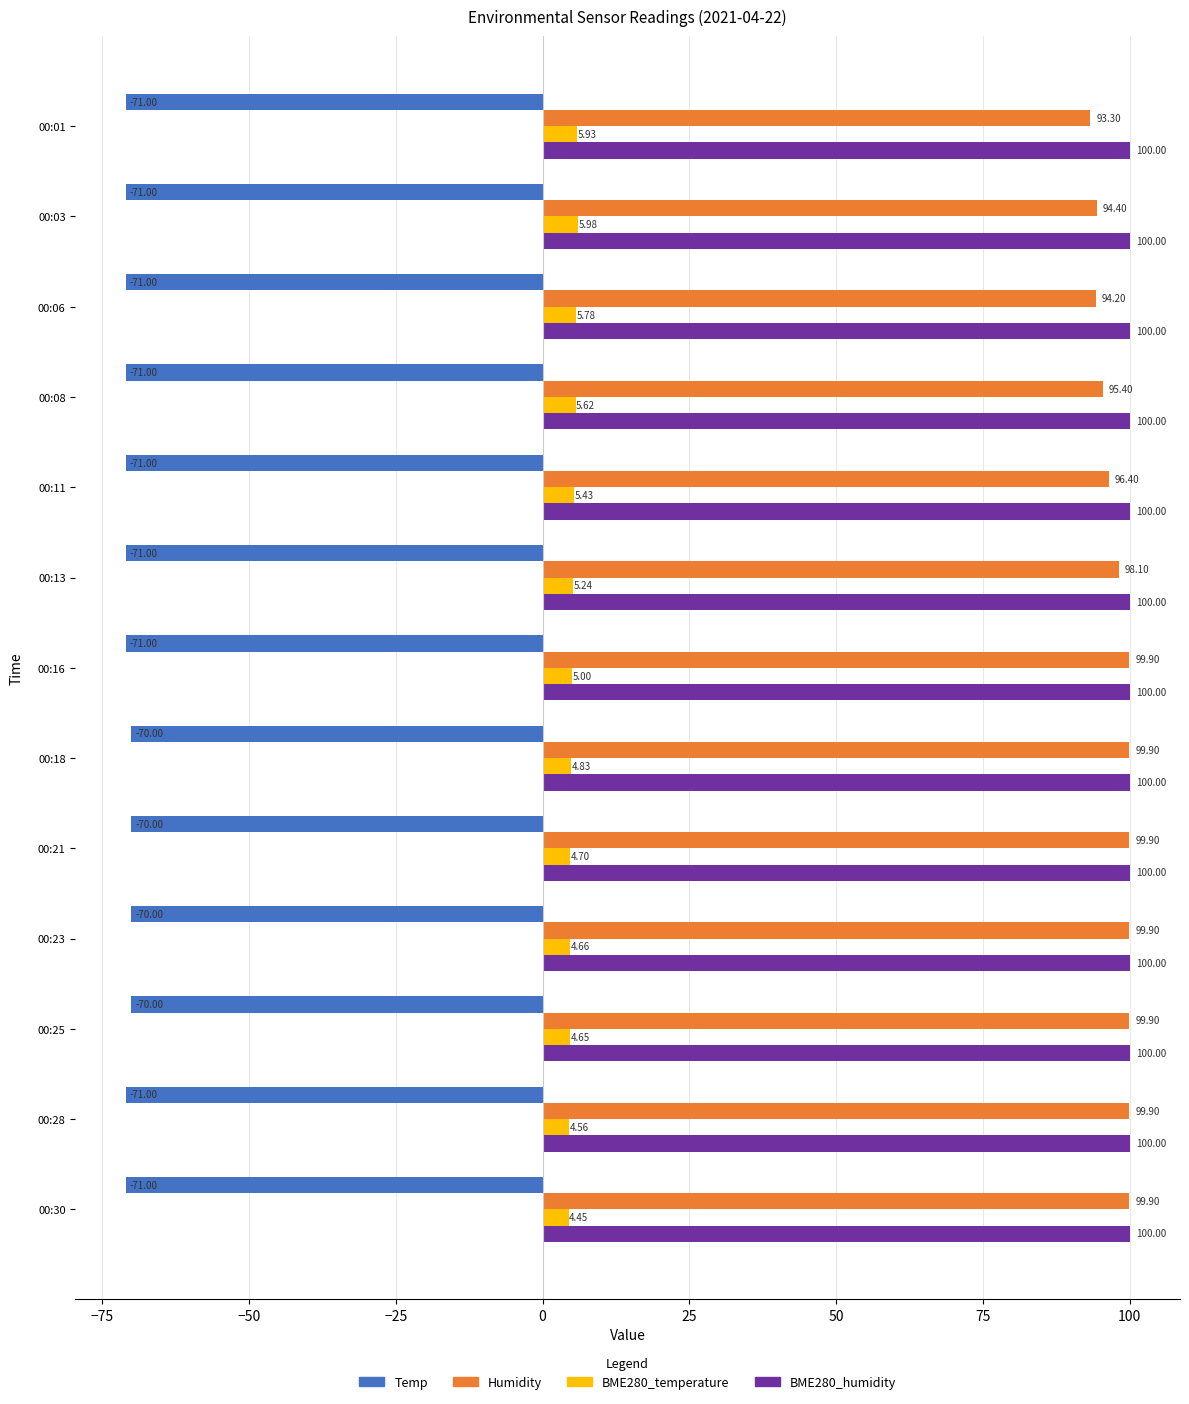

What is the maximum value shown in the chart?

100.0